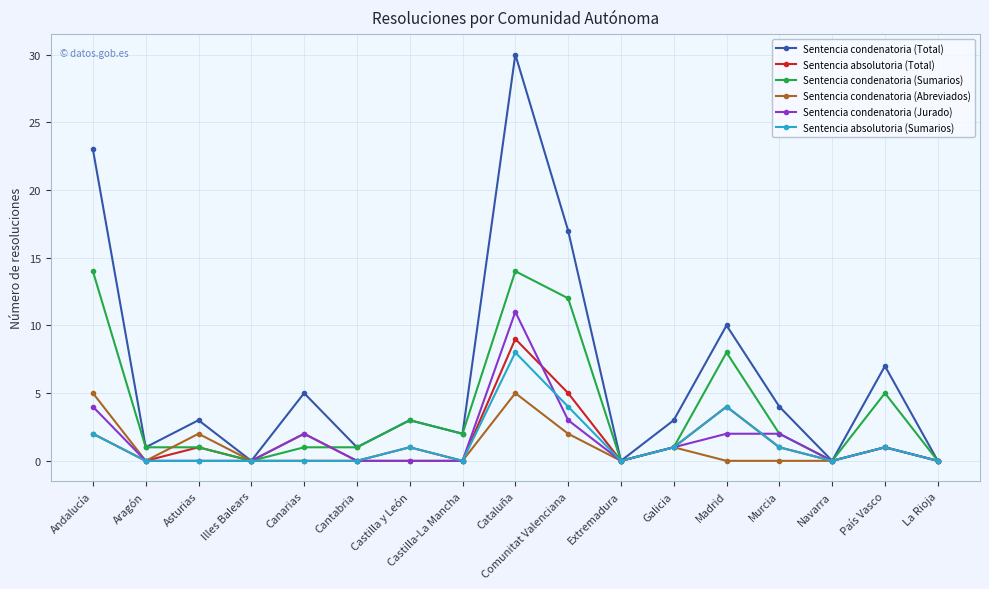

The Sentencia absolutoria (Sumarios) series shows 0 at Aragón. True or false?

True